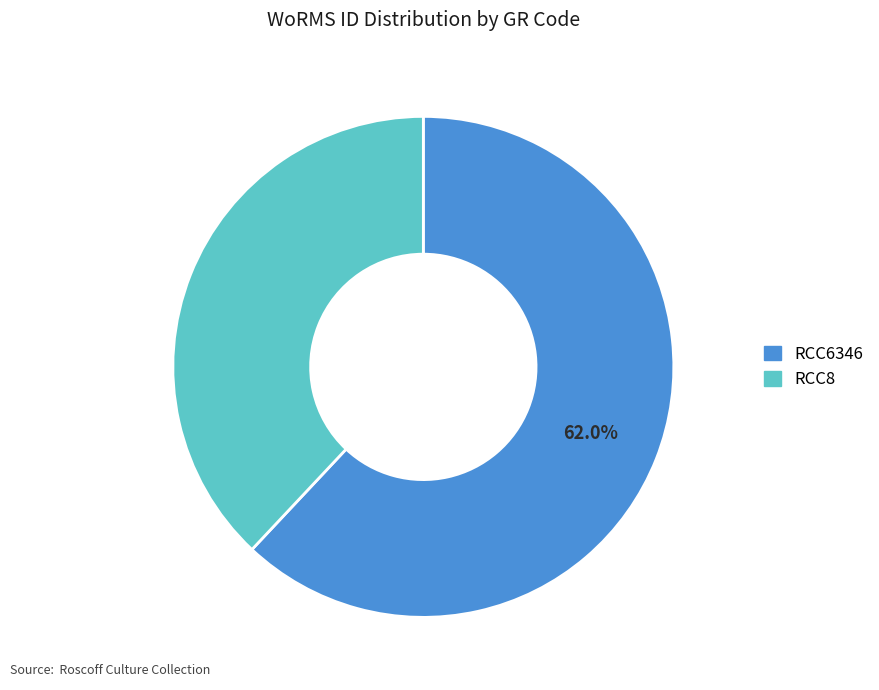

Count the number of slices in the pie.

2